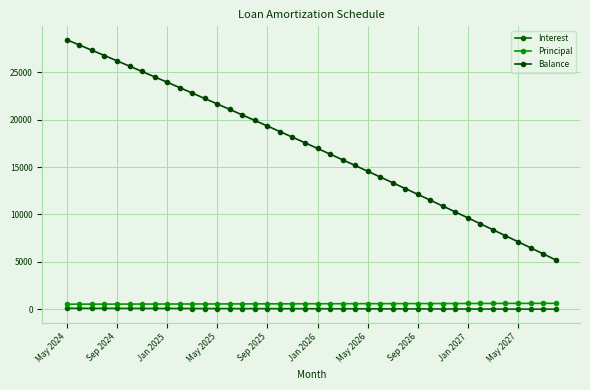

Which category has the highest value in the Balance series?

May 2024